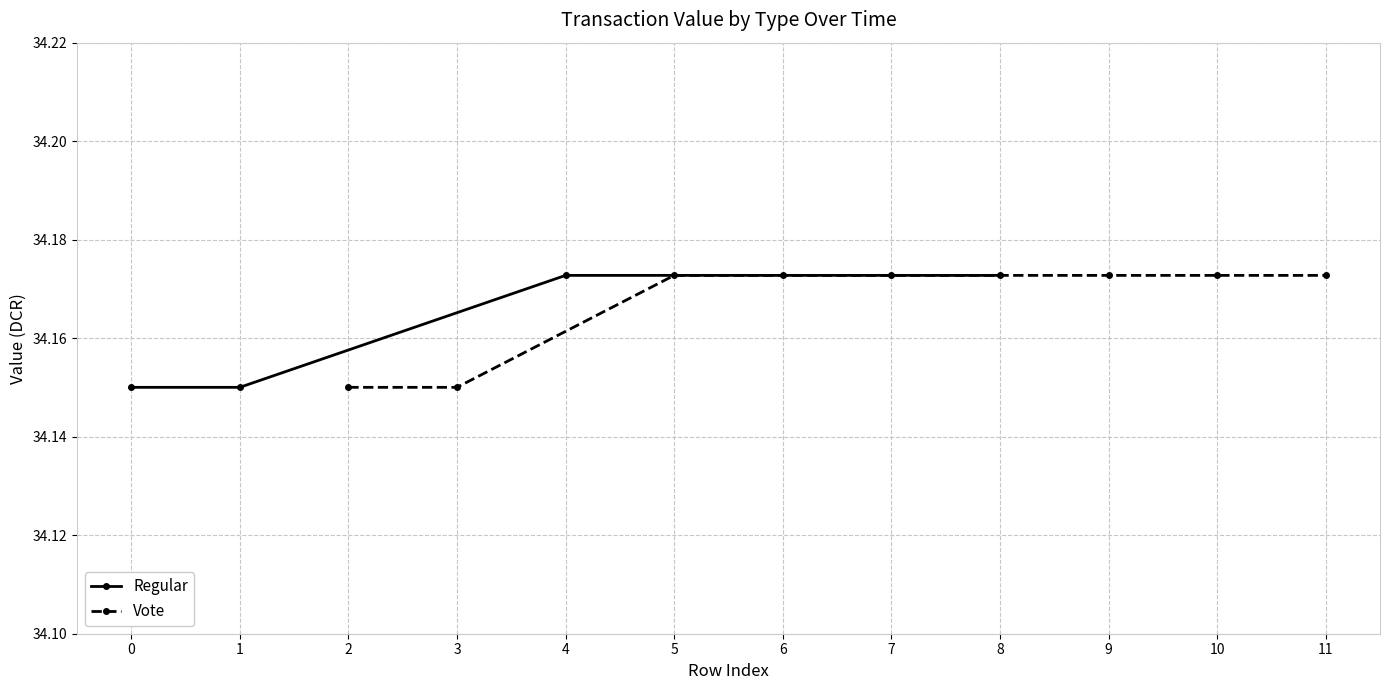

What are all the series names shown in the legend?

Regular, Vote